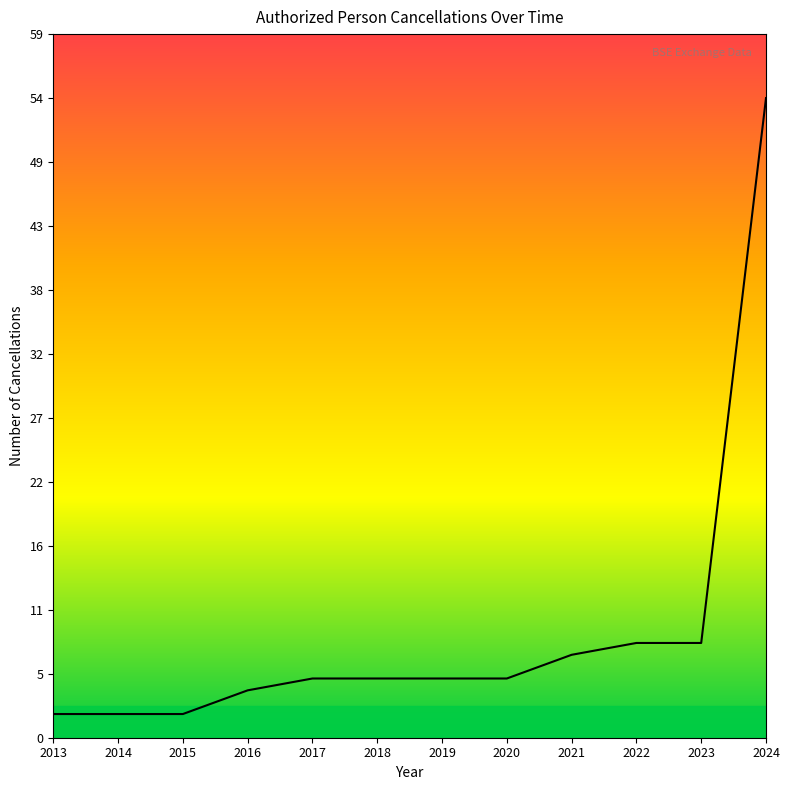

What value does the data have at 2017?

5